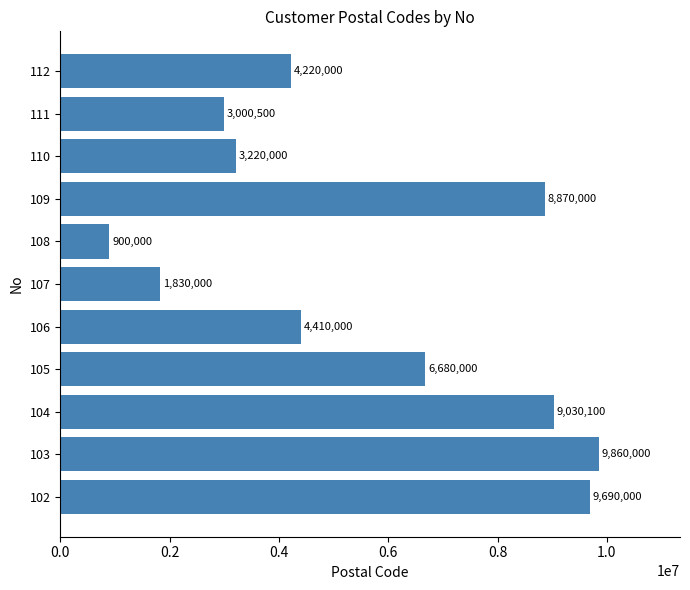

How many bars are there in total?

11